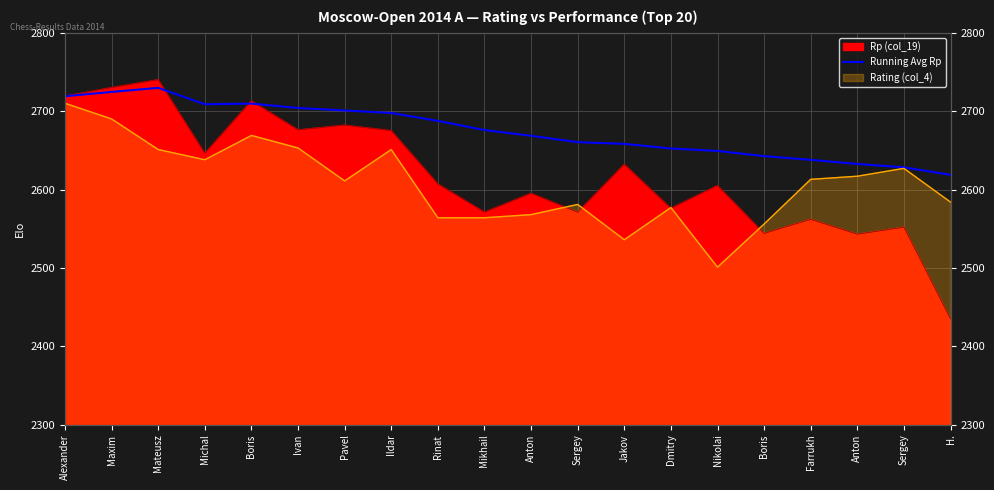

Is it true that the value at Nikolai is 2649.2?

True